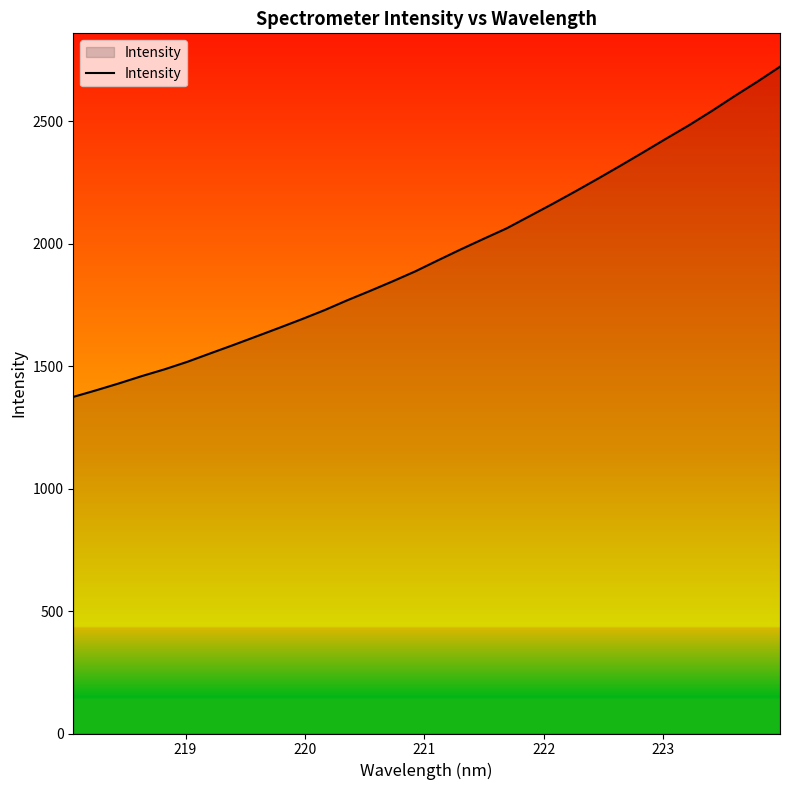

What is the average value?

1959.0